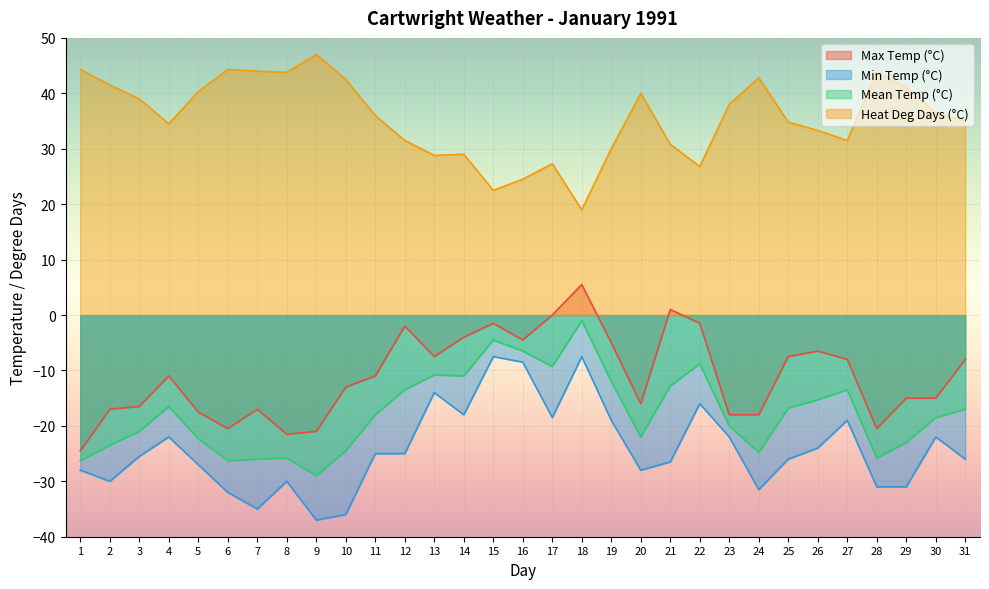

Which series changed the most between 18 and 26?

Min Temp (°C)